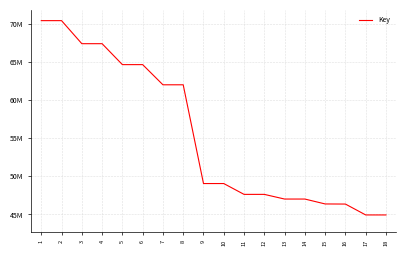

Does the chart have visible grid lines?

Yes